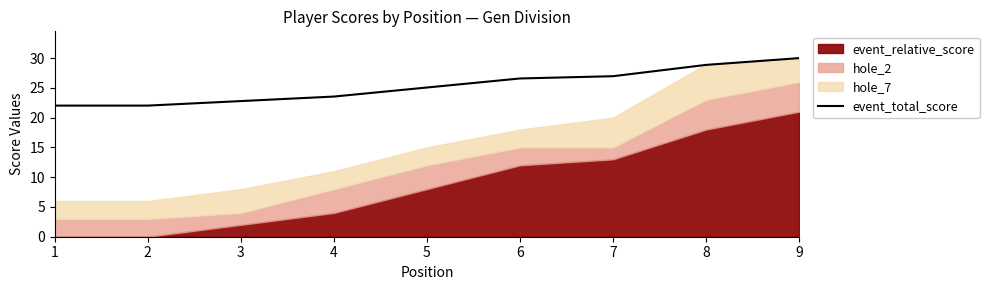

What is the change in value from 1 to 3?

+0.8